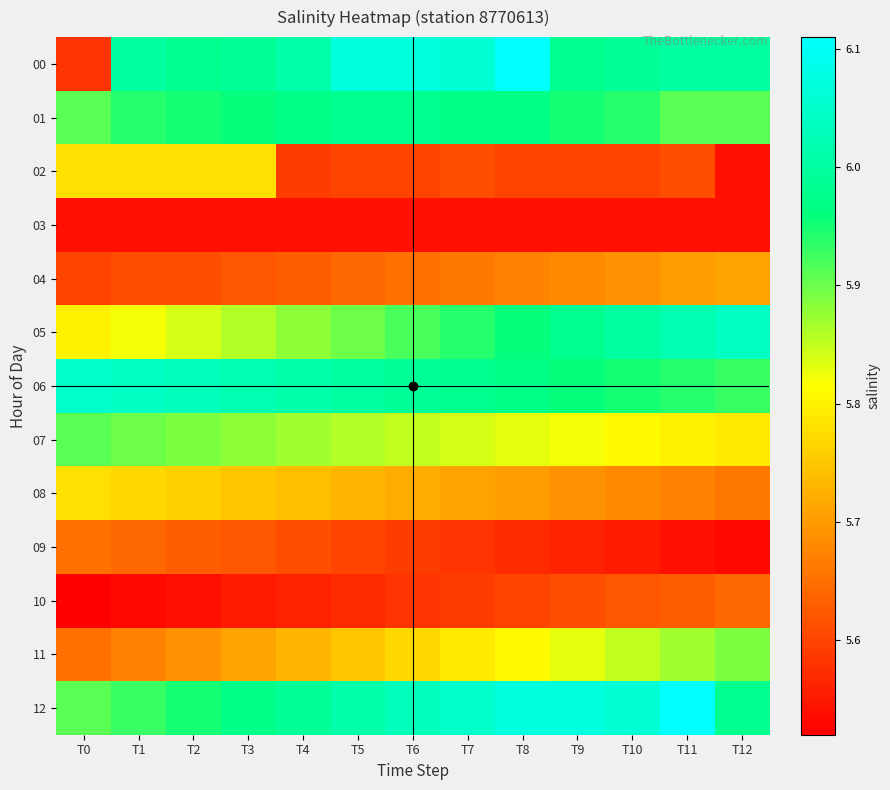

What is the greatest value displayed?

6.1